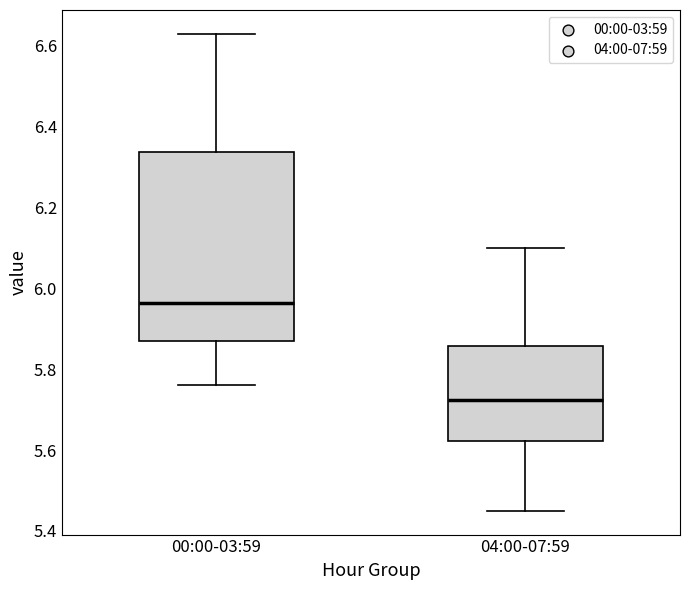

Reading left to right, transcribe this box plot: for each box, give where its median line is, the range the box spans, and where its two whiskers end, as read against the y-axis. The values are not printed on the chart, so give them approximately, as read against the axis.

00:00-03:59: median 5.96, box 5.88 to 6.34, whiskers 5.76 to 6.64
04:00-07:59: median 5.72, box 5.62 to 5.86, whiskers 5.46 to 6.10